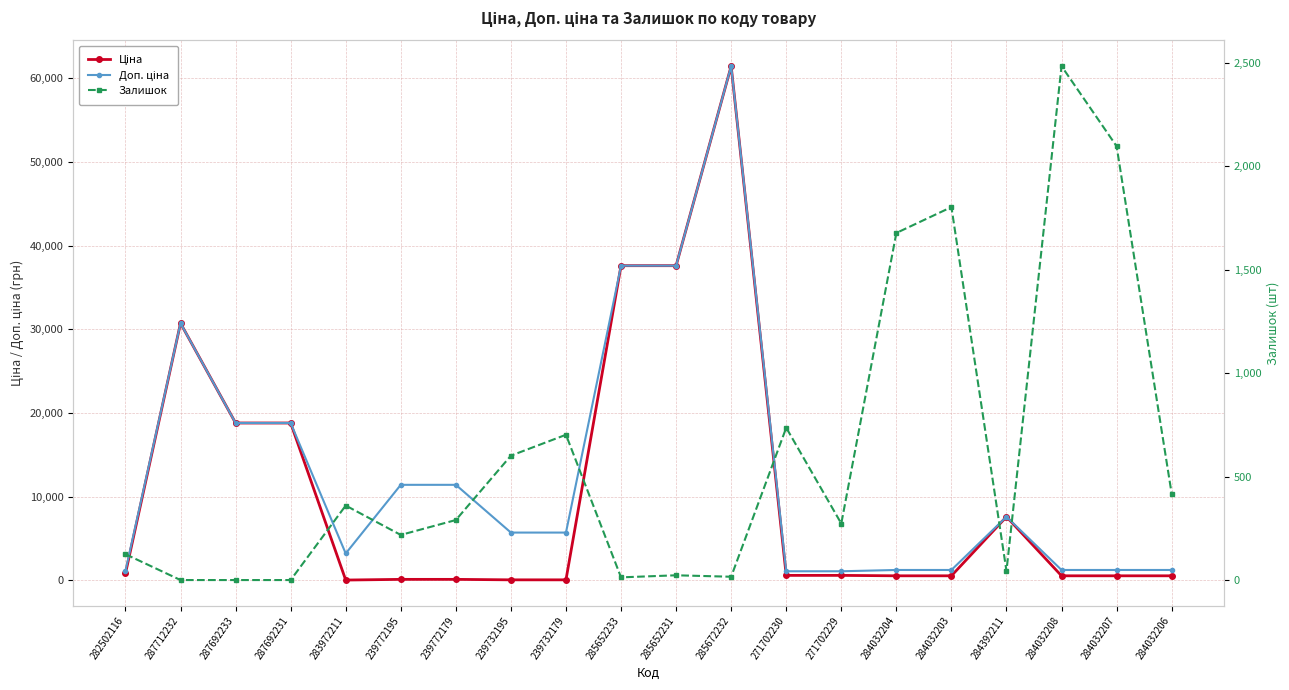

List the labels in order of Доп. ціна value, largest first.

285672232, 285652233, 285652231, 287712232, 287692233, 287692231, 239772195, 239772179, 284392211, 239732195, 239732179, 283972211, 284032204, 284032203, 284032208, 284032207, 284032206, 282502116, 271702230, 271702229